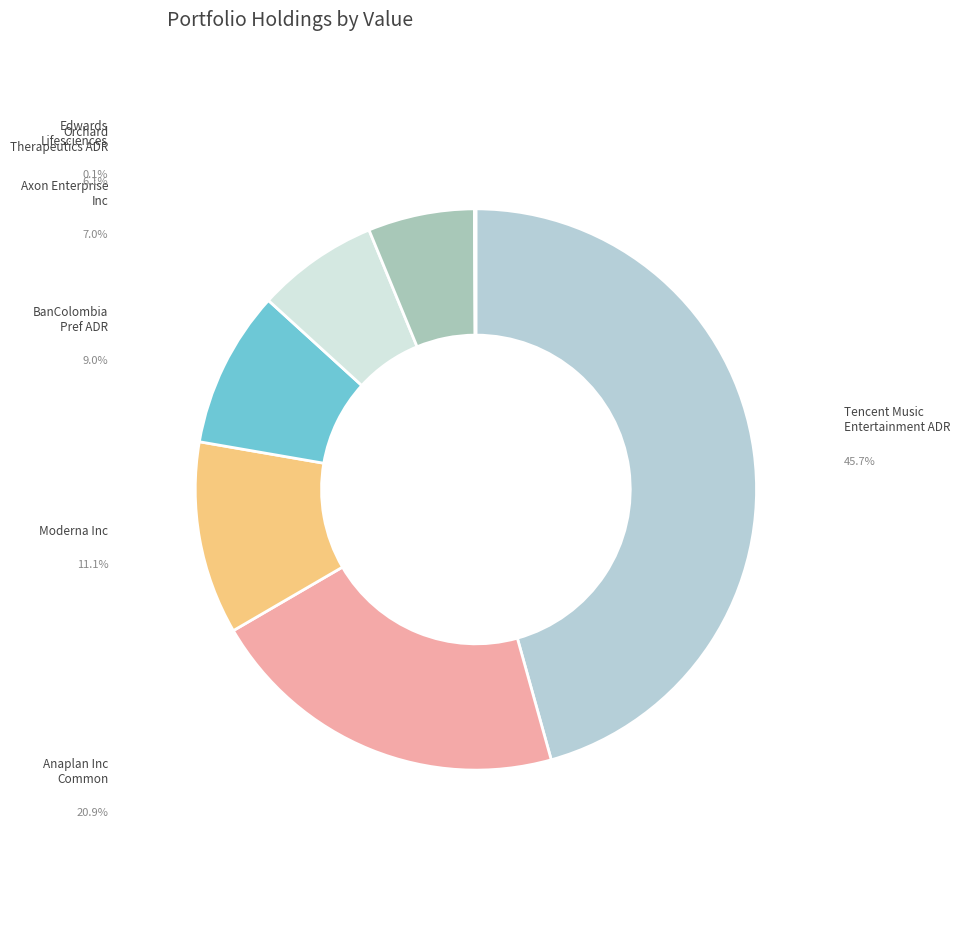

How many segments does this pie chart have?

7